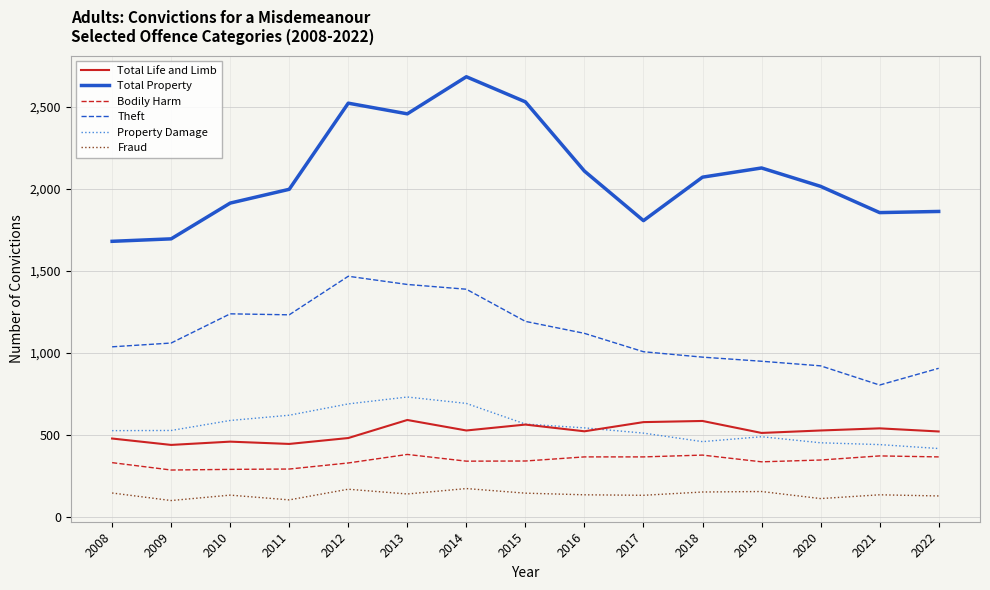

True or false: Bodily Harm and Property Damage cross at least once.

False